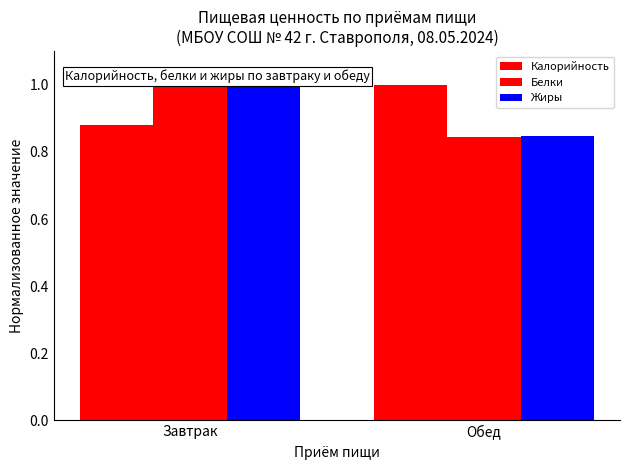

What is the difference between the maximum and minimum values in the Белки series?

0.2